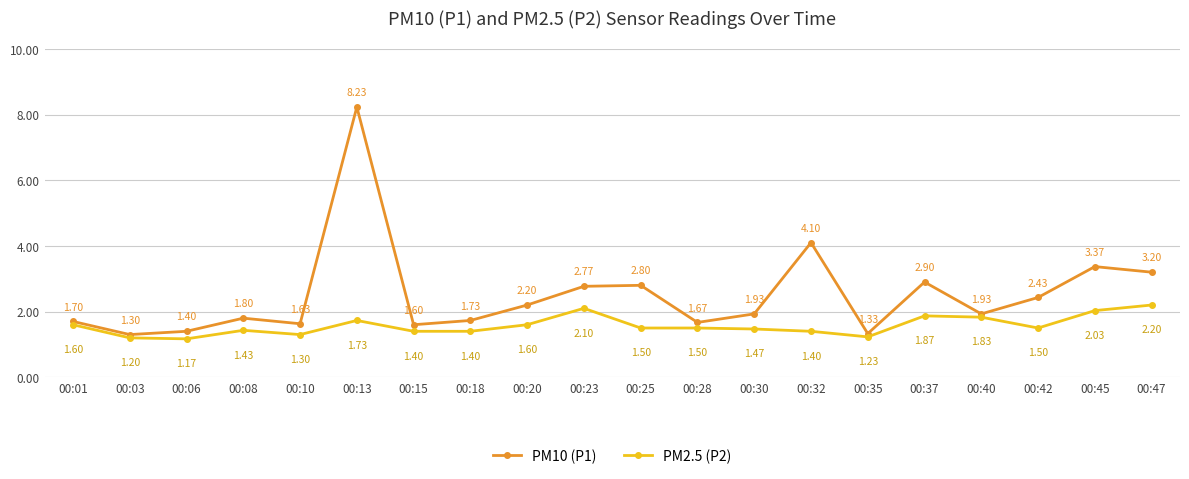

What is the average value of the PM10 (P1) series?

2.5